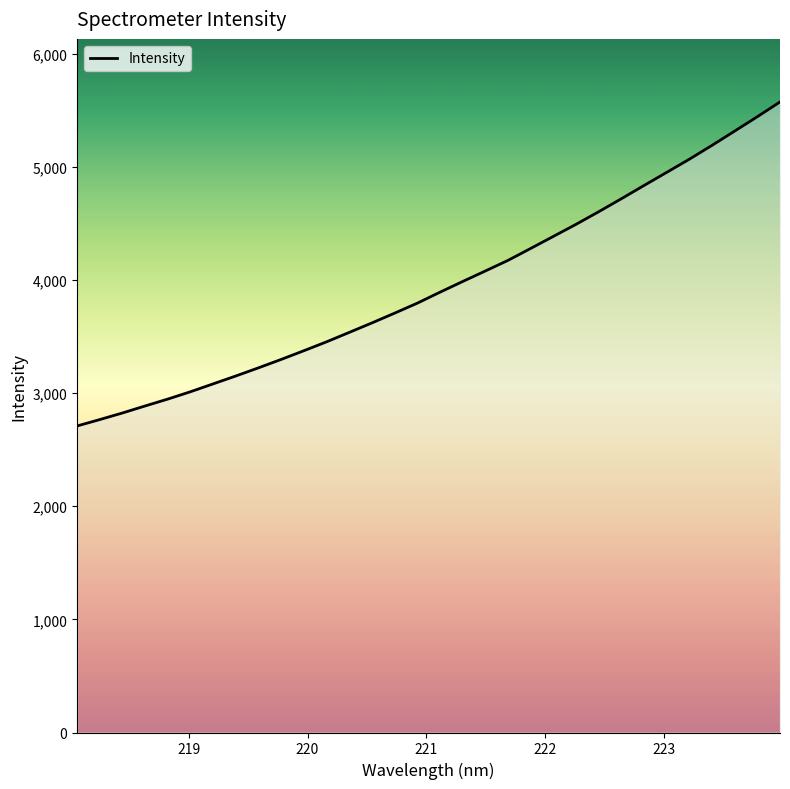

What is the minimum value shown in the chart?

2710.2